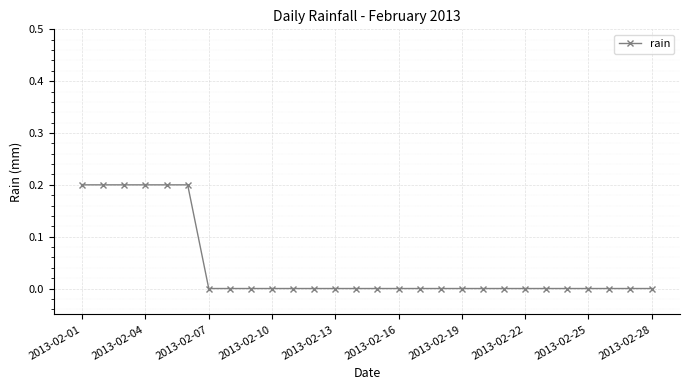

What is the greatest value displayed?

0.2